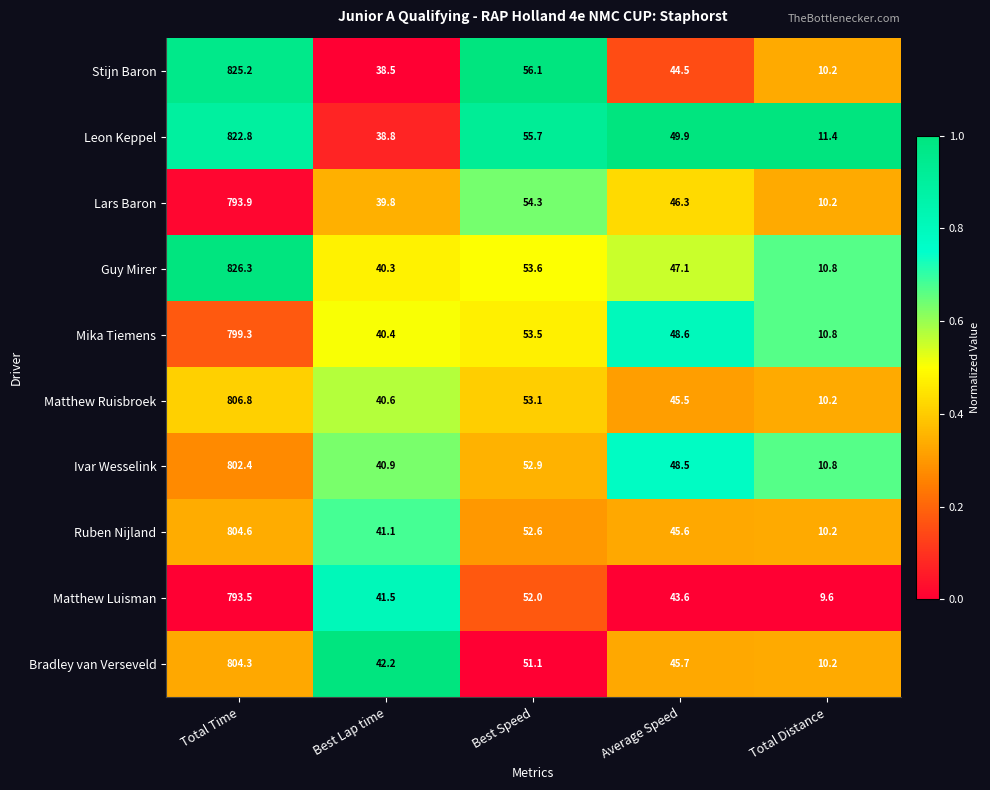

The Guy Mirer series shows 18.3 at Total Distance. True or false?

False